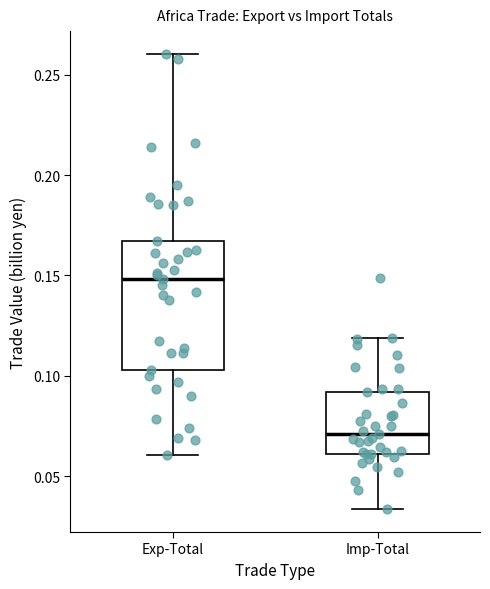

Comparing the boxes themselves (not the whiskers), which one is the tallest?

Exp-Total